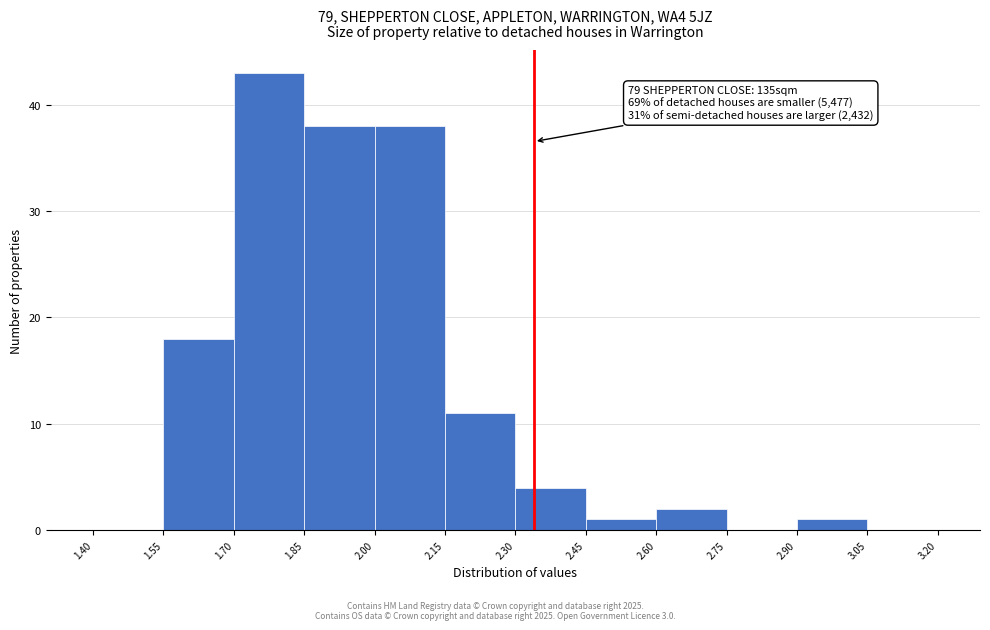

Which range on the x-axis has the tallest bar?

1.70 to 1.85